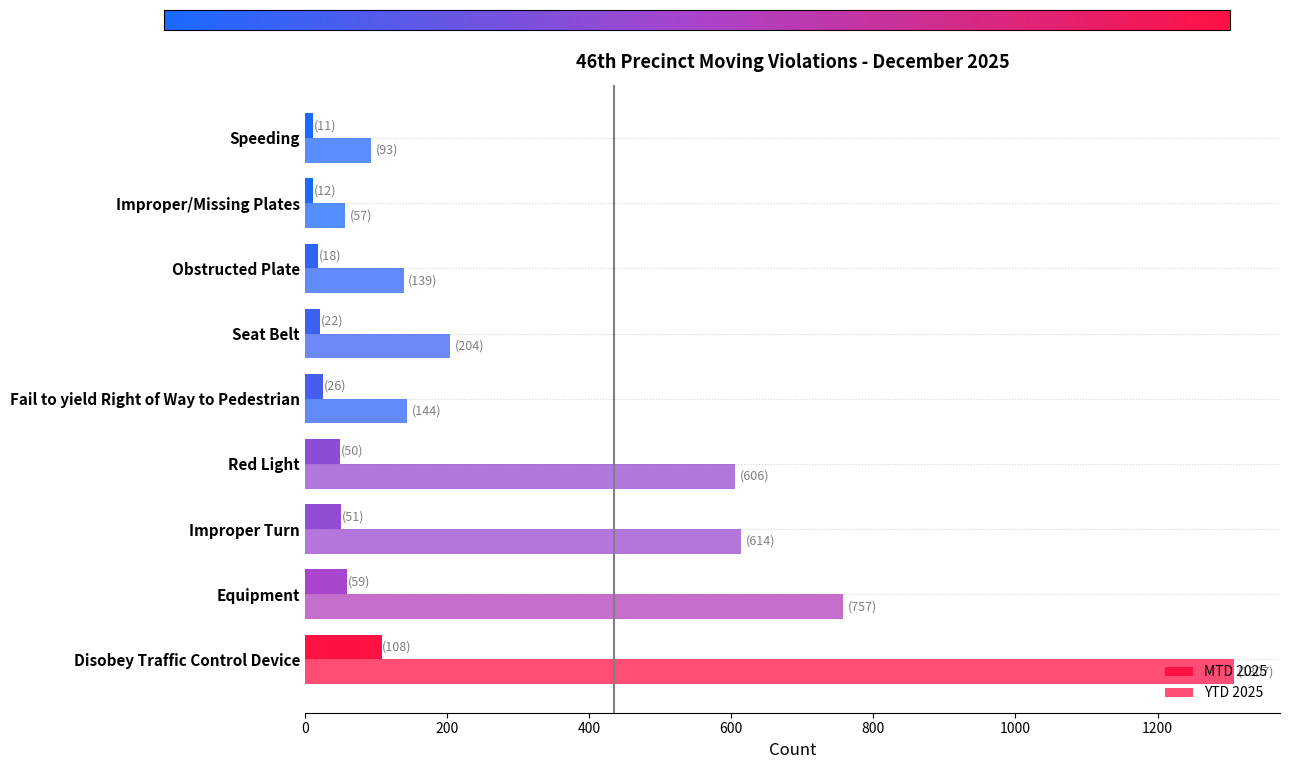

How many data points in YTD 2025 are less than 204?

4